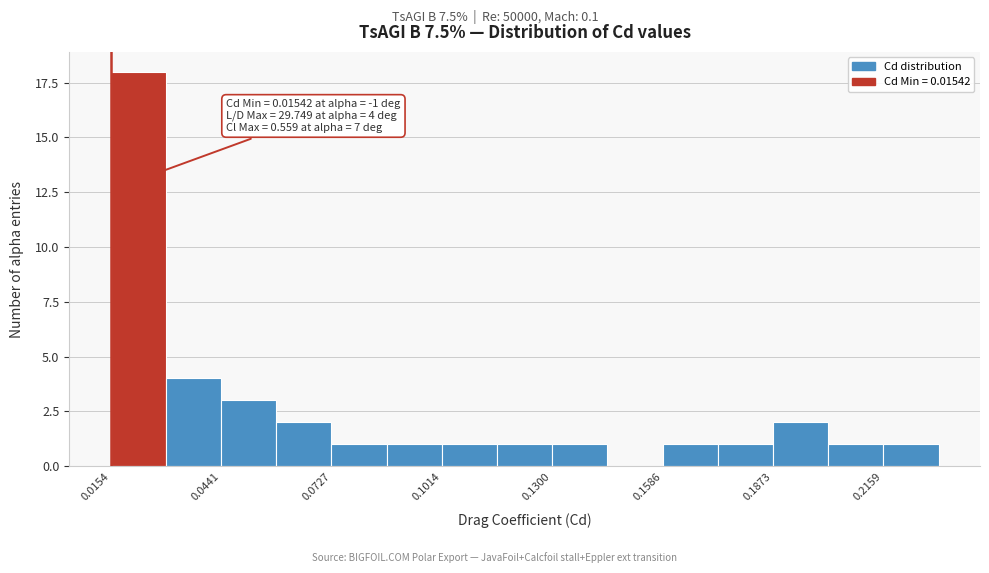

Read against the x-axis, roughly where is the centre of the tallest bar?

0.025